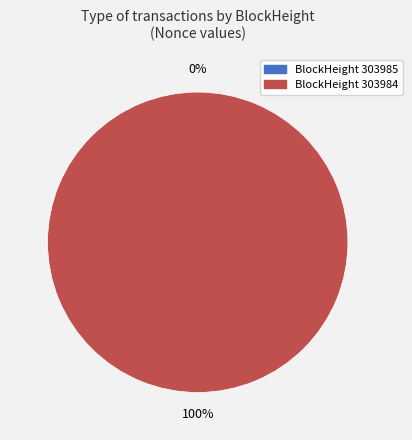

What is the total percentage of 303985 and 303984?

100.0%